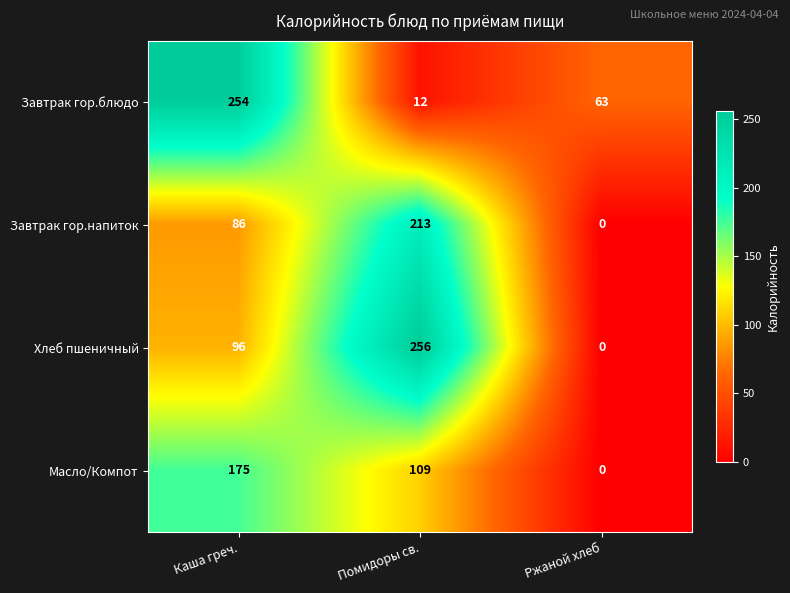

Where does the Масло/Компот series first go above 109?

Каша греч.